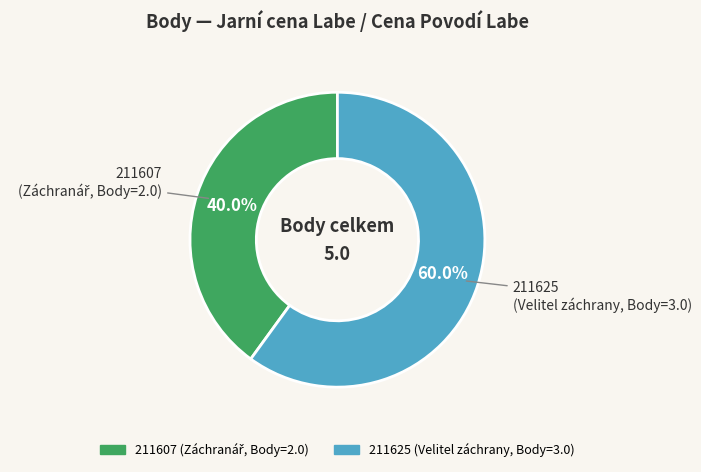

Is it true that 211607 is 40% of the pie?

True